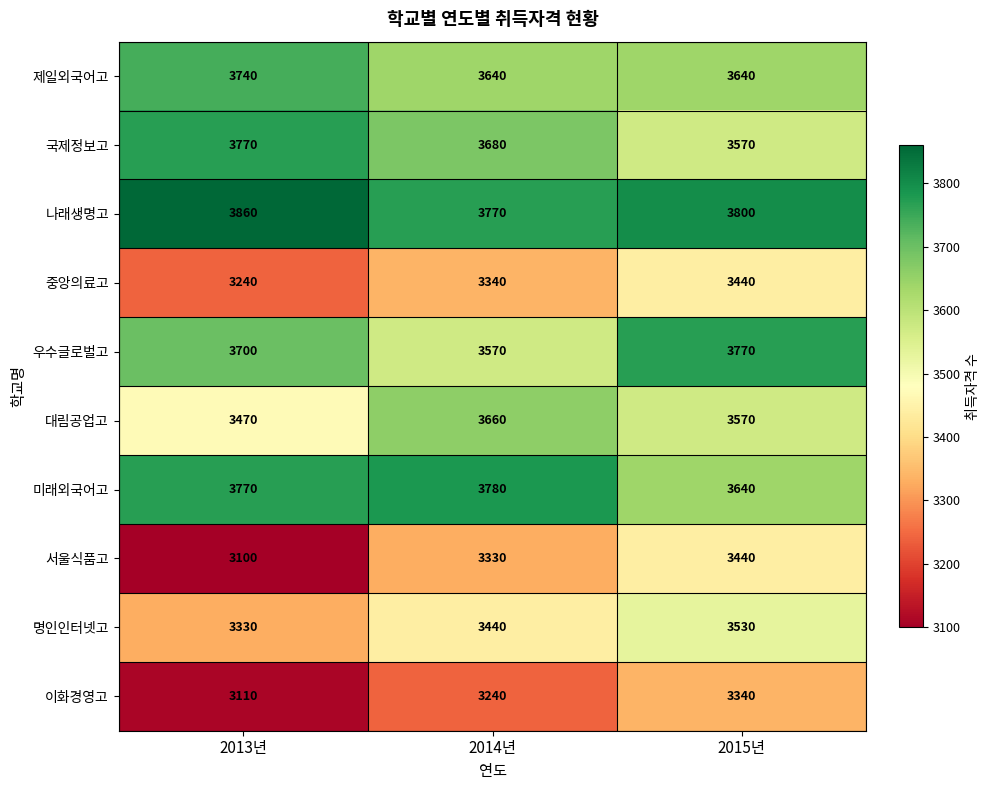

How many categories are shown in the chart?

3